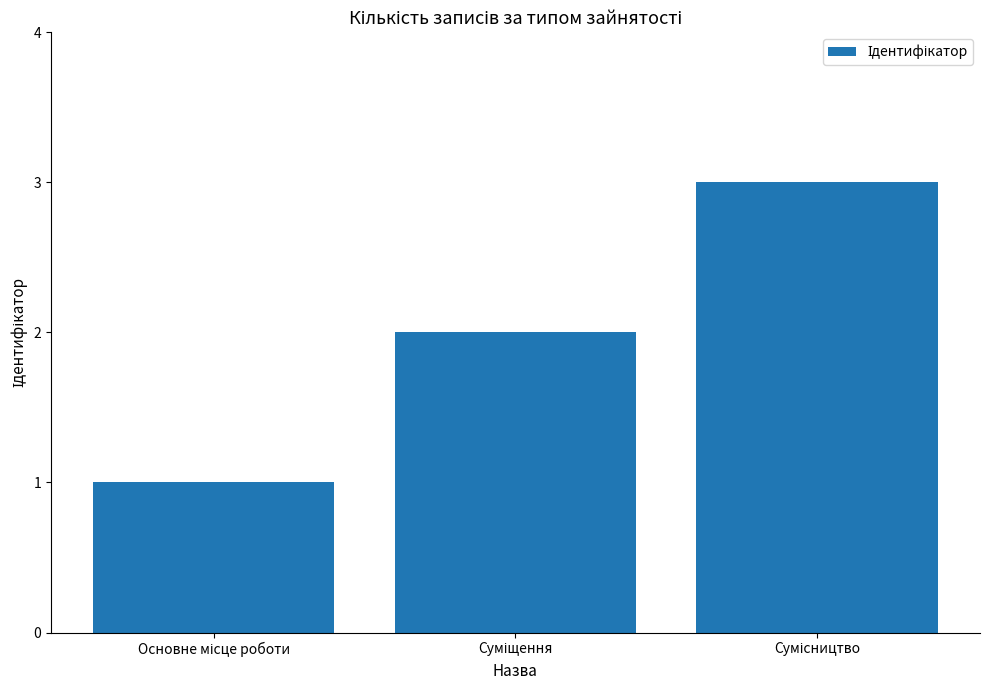

Count the number of data series in this chart.

1